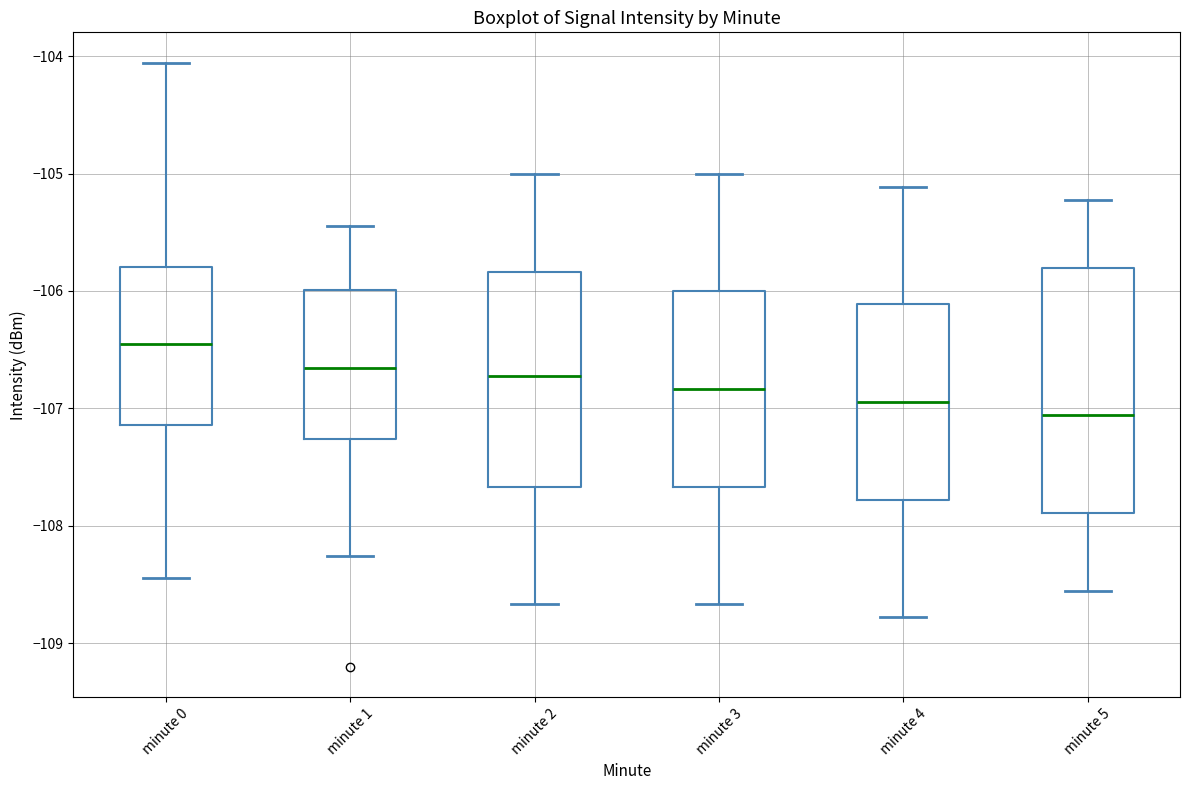

Comparing the boxes themselves (not the whiskers), which one is the tallest?

minute 5